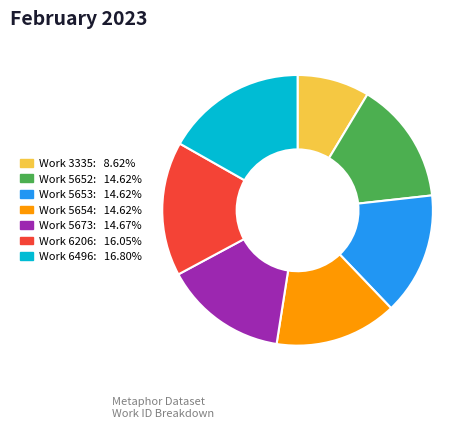

Is there a majority slice in this chart?

No